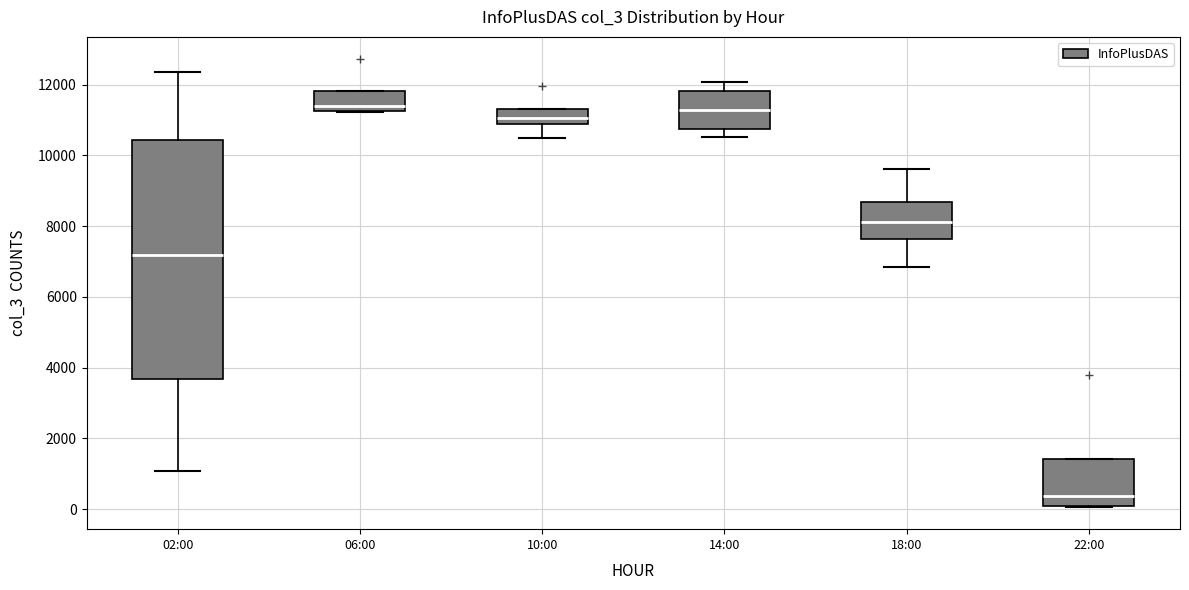

Where is the upper edge of the box for 22:00 on the y-axis? The values are not printed on the chart, so give them approximately, as read against the axis.

1400